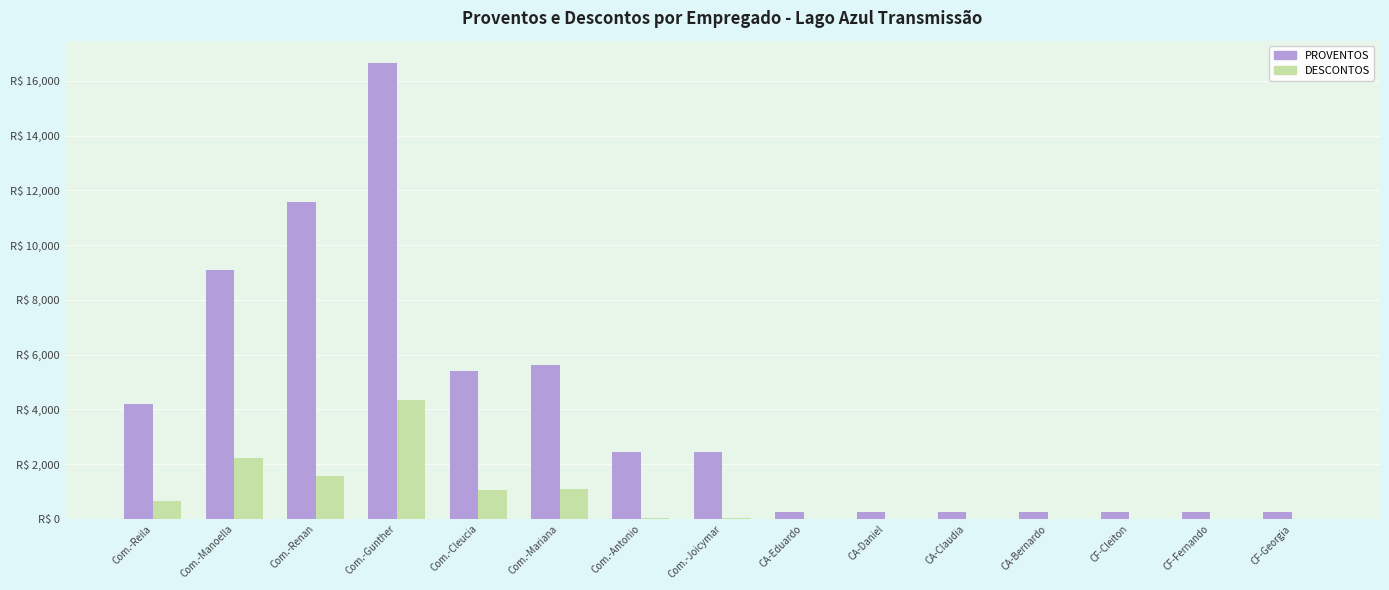

What is the value of the PROVENTOS bar at the 6th from the left?

5606.6